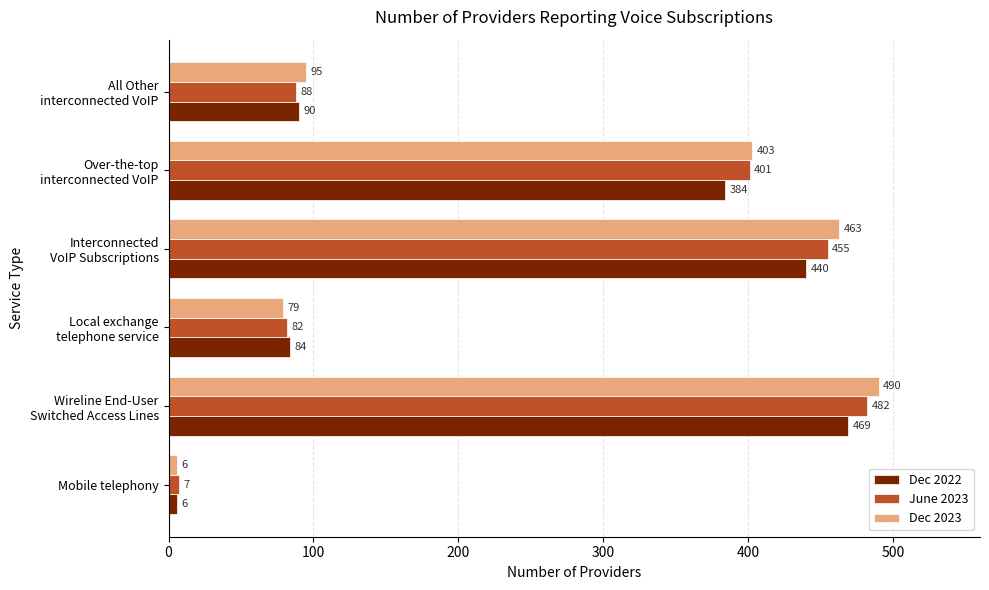

Read the June 2023 value at Mobile telephony, to the nearest 5.

5